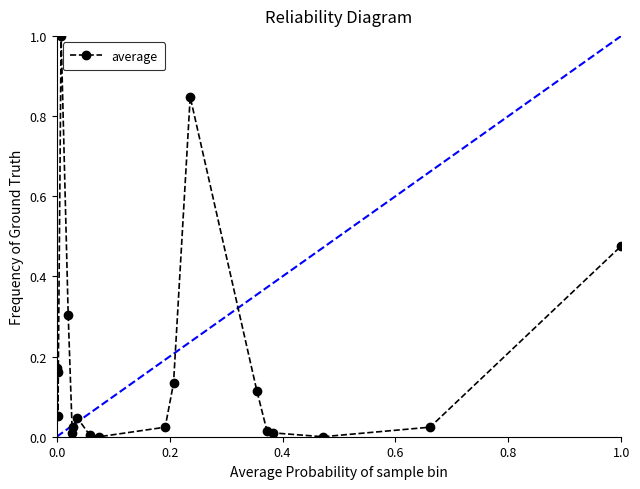

What is the difference between the maximum and minimum values?

1.0